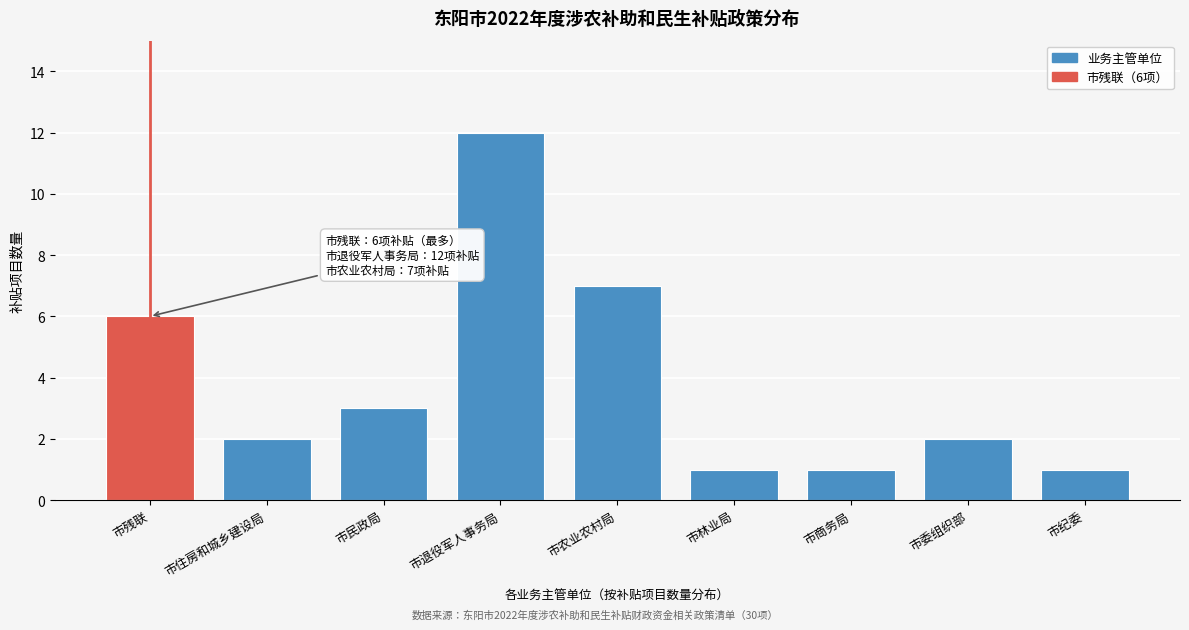

Reading left to right, extract all data points from this chart.

6	2	3	12	7	1	1	2	1